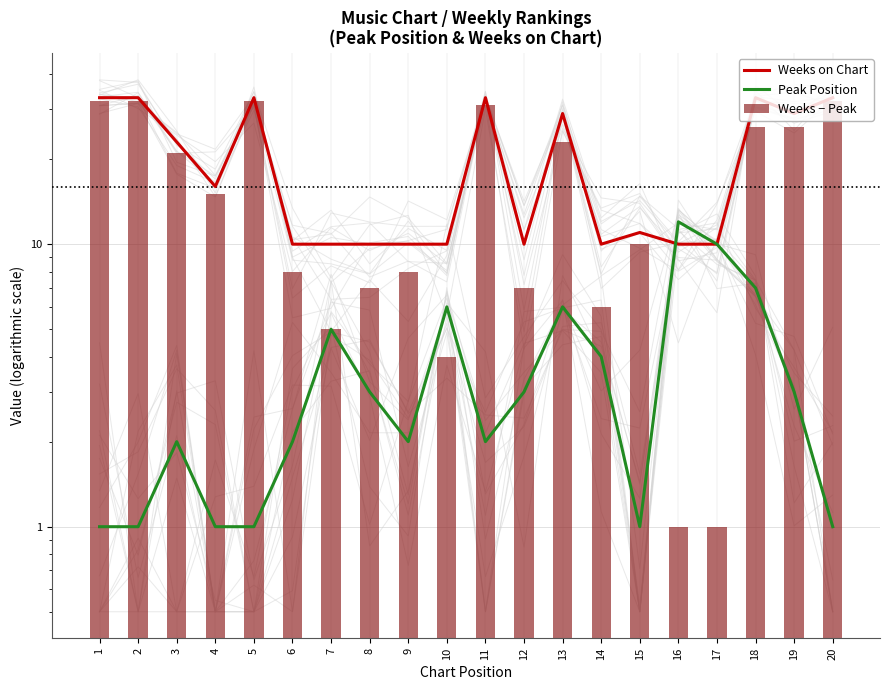

What is the sum of the Weeks − Peak values at 13 and 5?

55